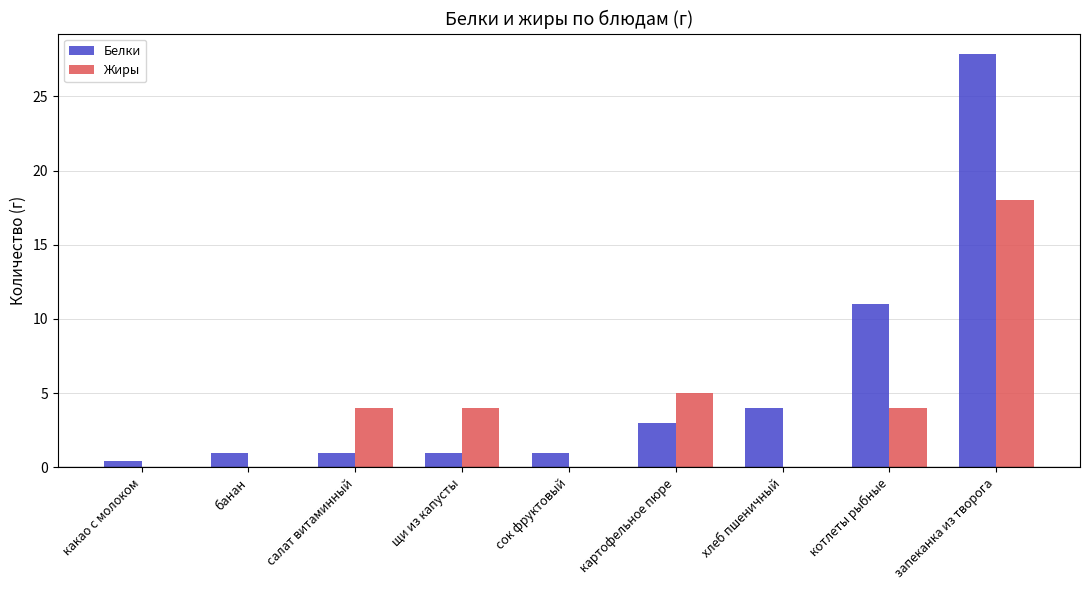

How many distinct data groups are displayed?

2